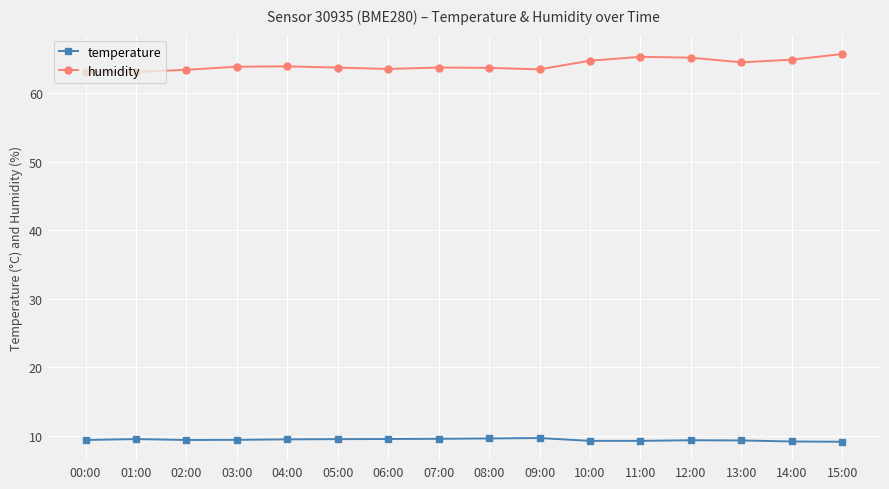

What is the label of the 3rd point from the right?

13:00